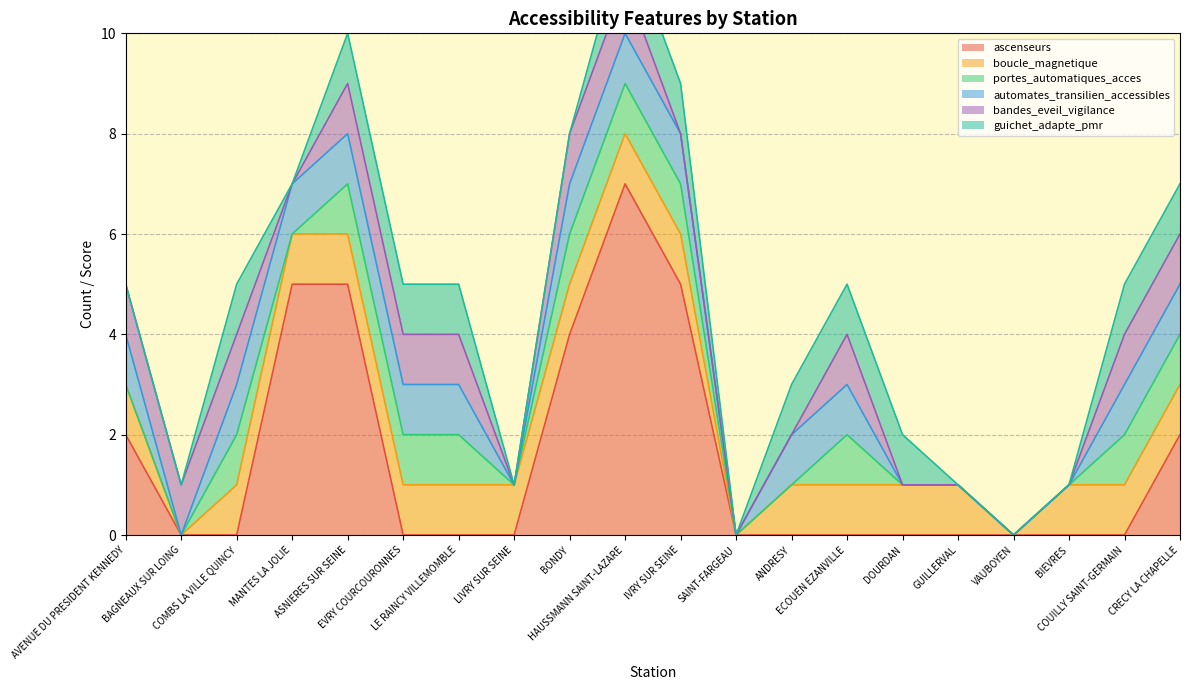

The portes_automatiques_acces series shows 2 at CRECY LA CHAPELLE. True or false?

False